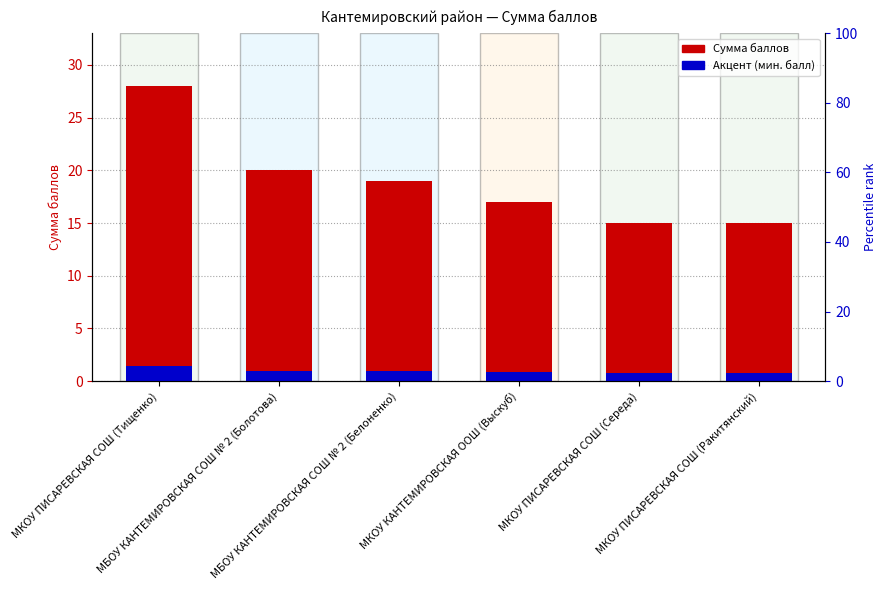

How many series are shown in this chart?

2